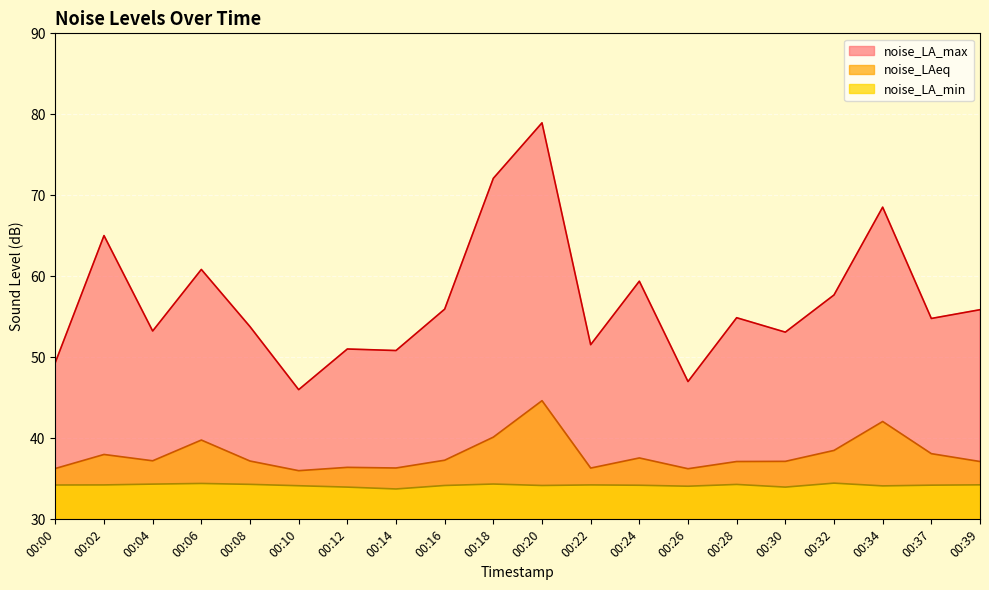

Which series has the largest total across all categories?

noise_LA_max